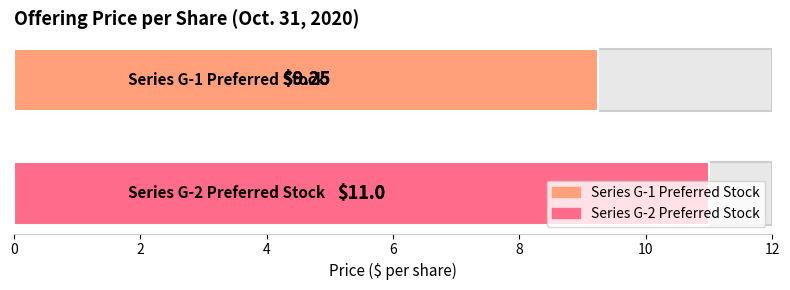

List the labels in order of value, smallest first.

Series G-1 Preferred Stock, Series G-2 Preferred Stock